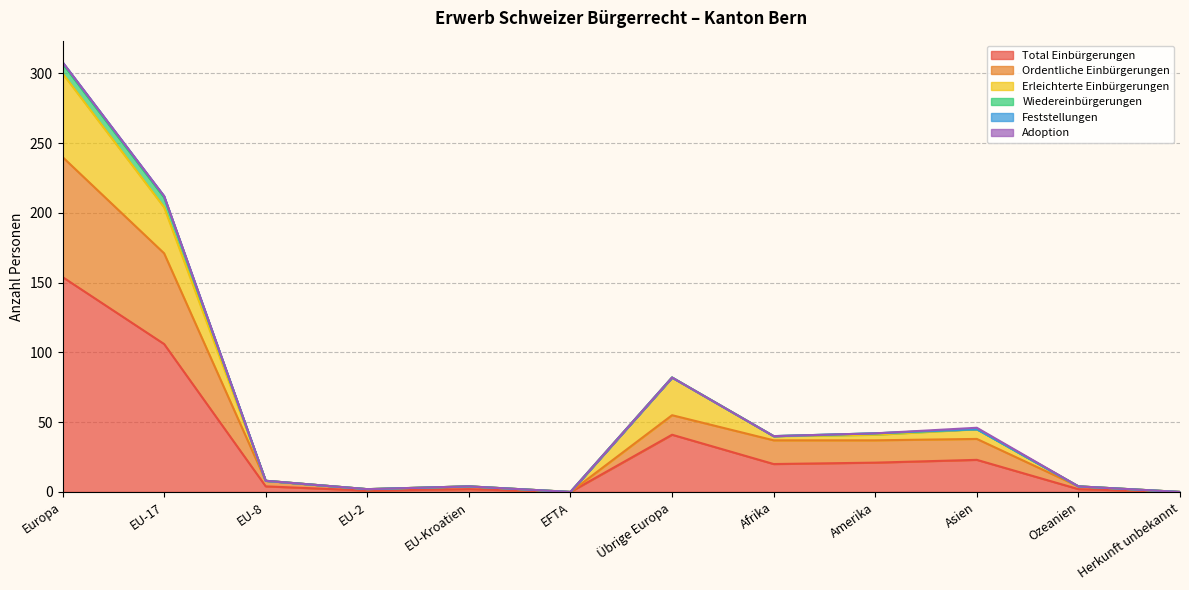

Reading left to right, extract all data points from this chart.

Total Einbürgerungen: 154	106	4	1	2	0	41	20	21	23	2	0
Ordentliche Einbürgerungen: 86	65	4	1	2	0	14	17	16	15	2	0
Erleichterte Einbürgerungen: 60	33	0	0	0	0	27	3	4	7	0	0
Wiedereinbürgerungen: 7	7	0	0	0	0	0	0	1	0	0	0
Feststellungen: 1	1	0	0	0	0	0	0	0	0	0	0
Adoption: 0	0	0	0	0	0	0	0	0	1	0	0